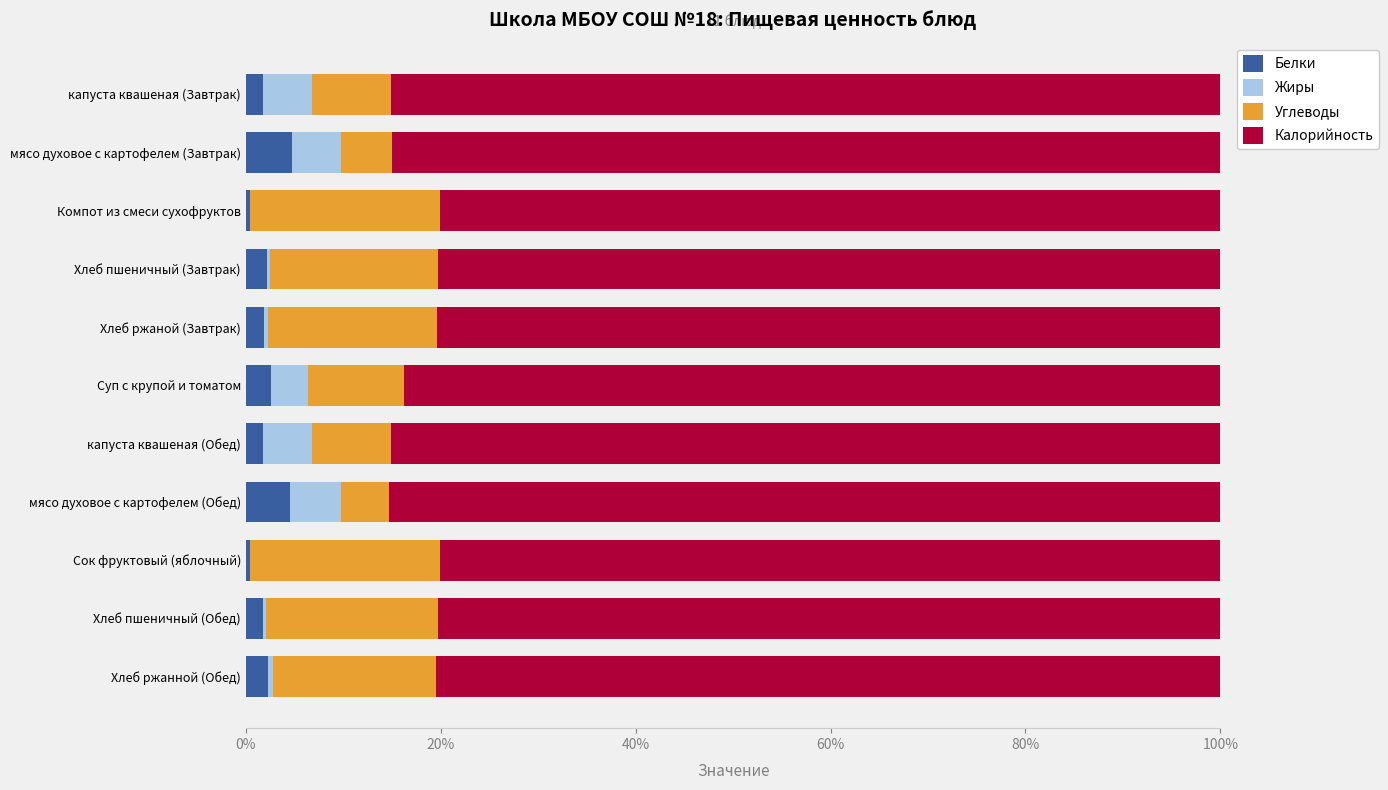

What is the highest value of the Белки series?

4.7